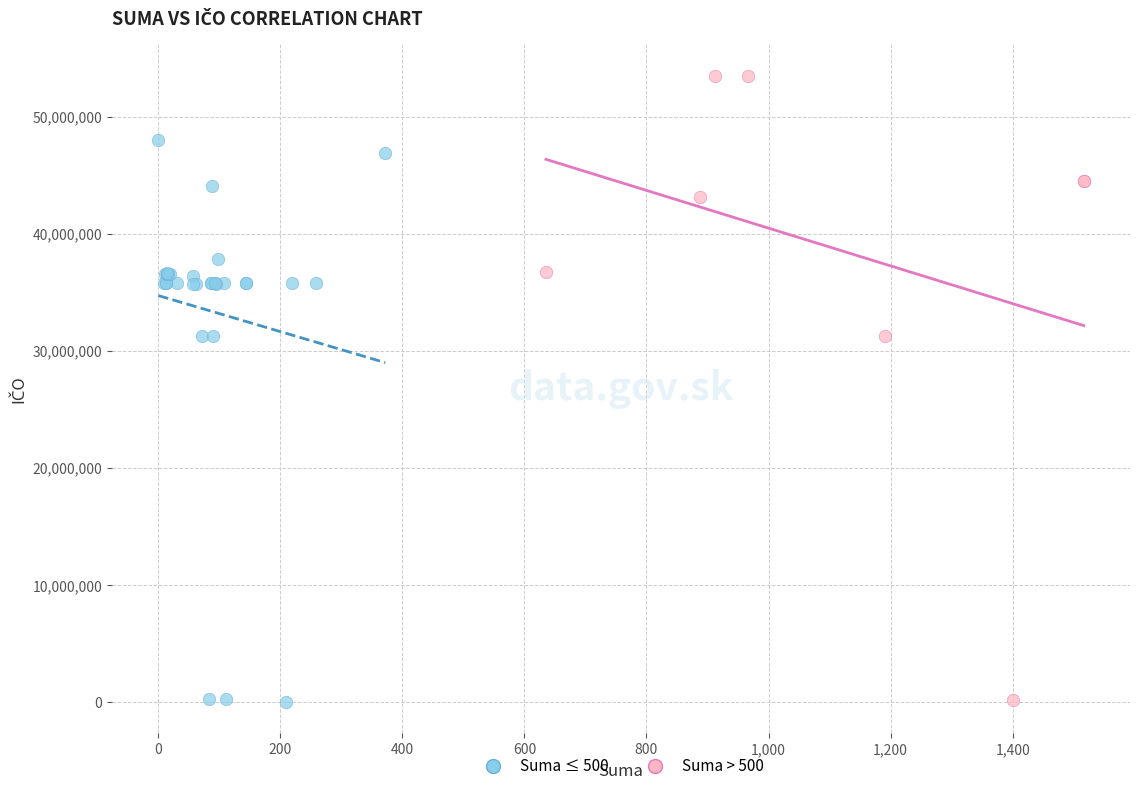

Which series contains the highest Y value?

Suma > 500